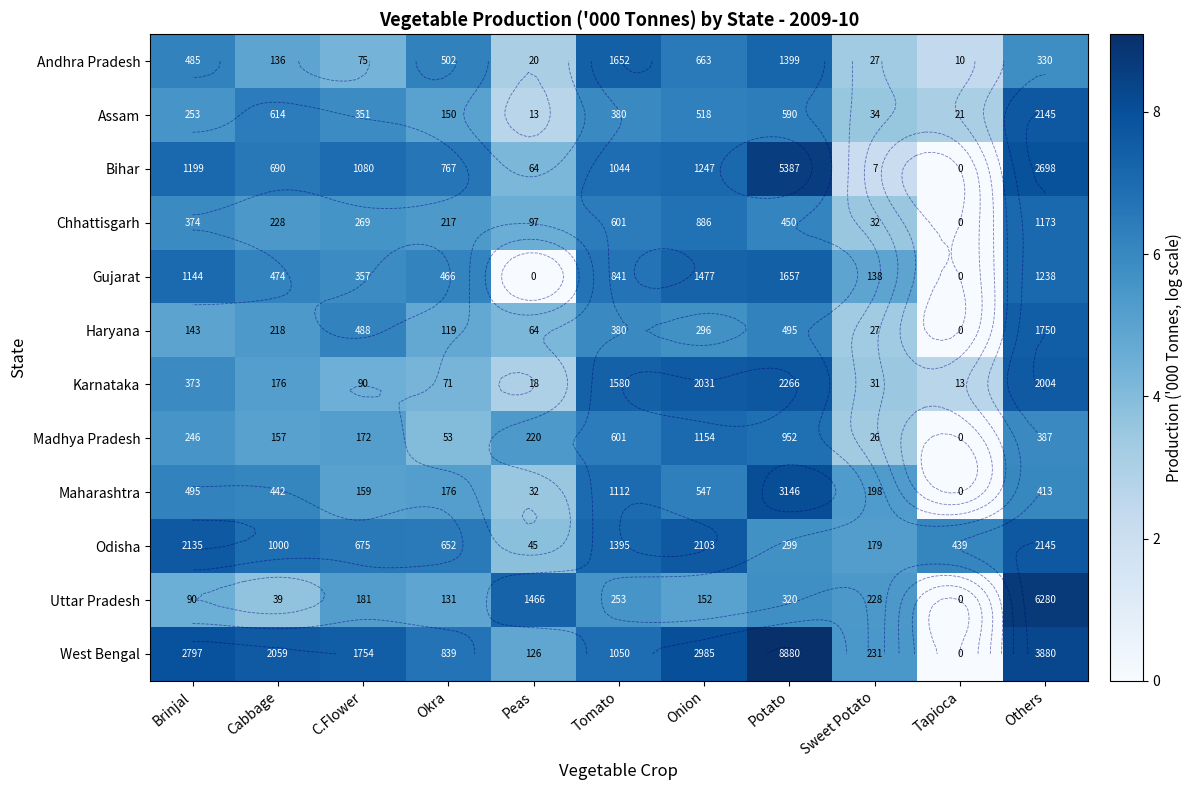

The Karnataka series shows 5.9 at Okra. True or false?

False